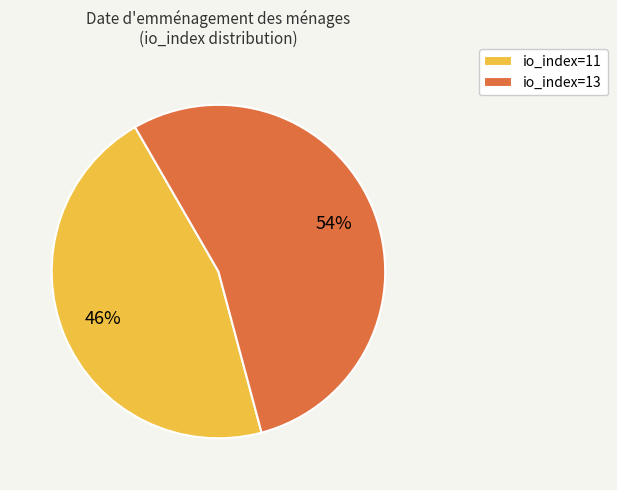

Does io_index=13 represent more than half of the total?

Yes